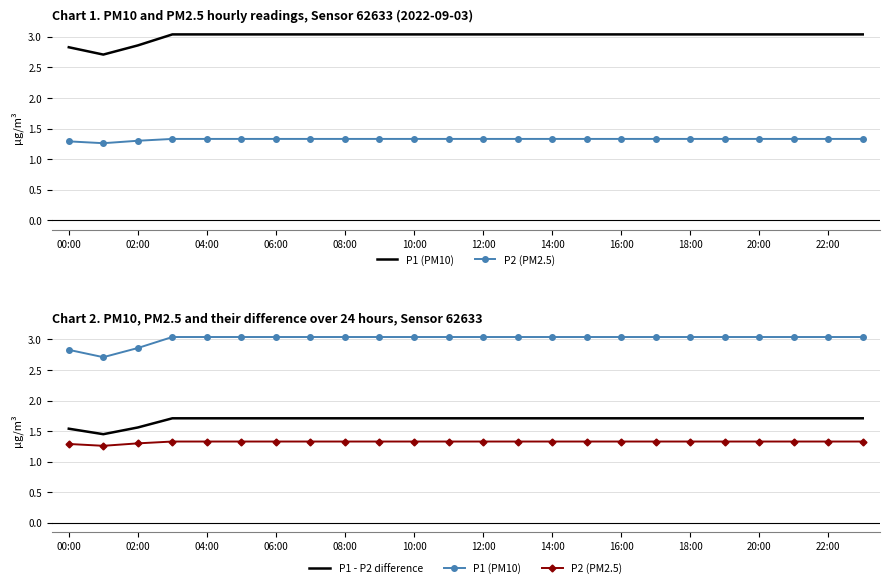

What is the average value of the P1 - P2 difference series?

1.7